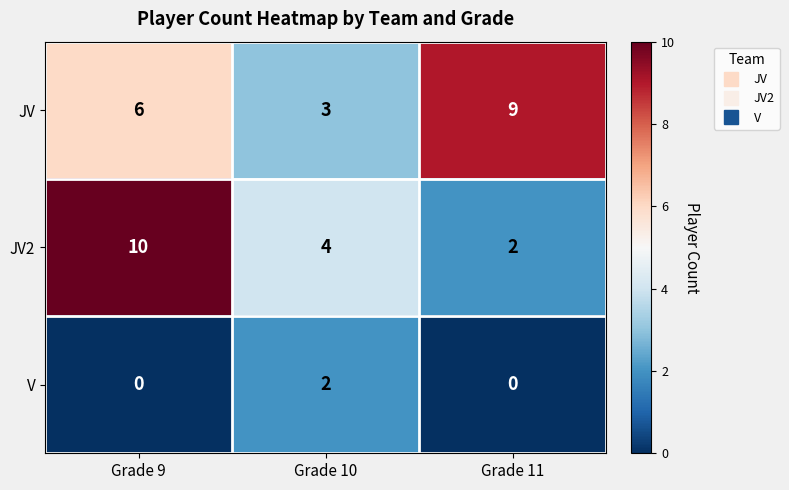

How many categories are shown in the chart?

3